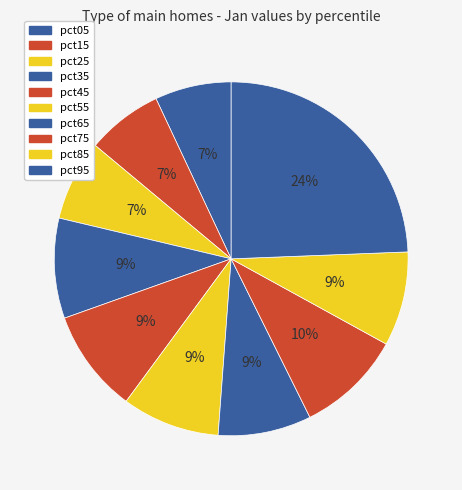

Count the number of slices in the pie.

10